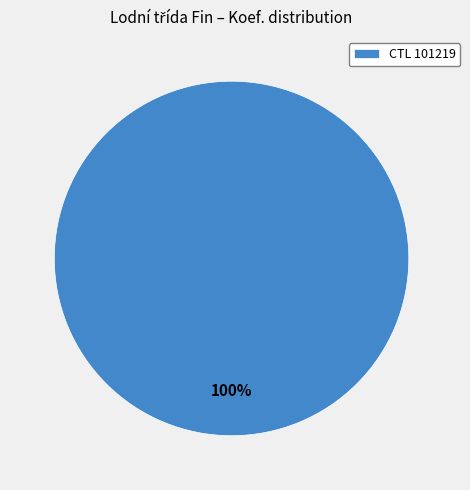

What percentage is the CTL 101219 slice, to the nearest percent?

100%